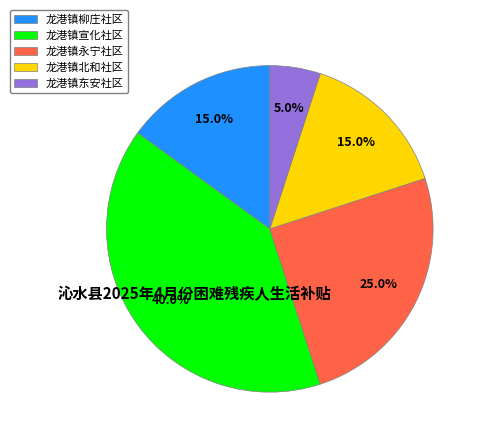

How many segments does this pie chart have?

5